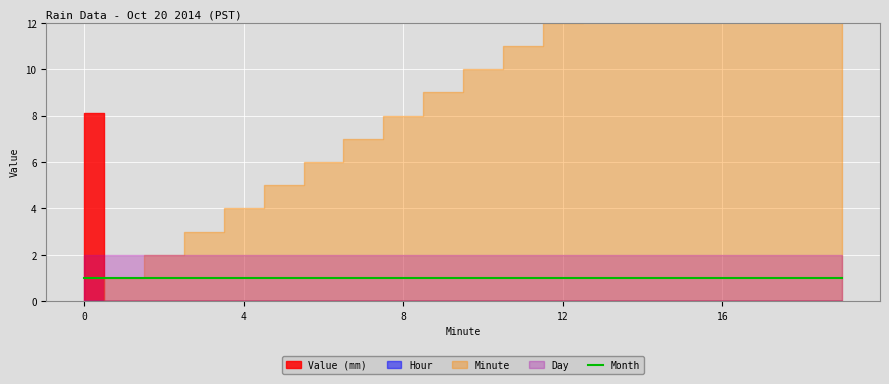

How many Value (mm) values are between 0 and 1?

19